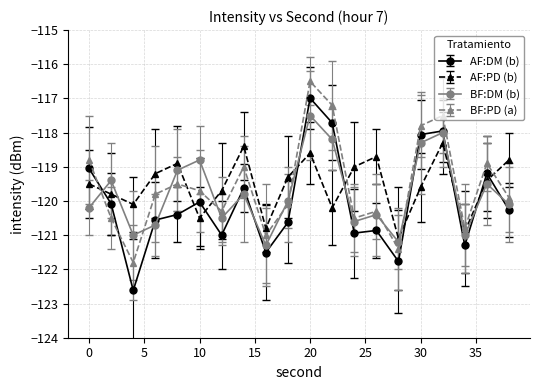

What is the smallest value displayed?

-122.6